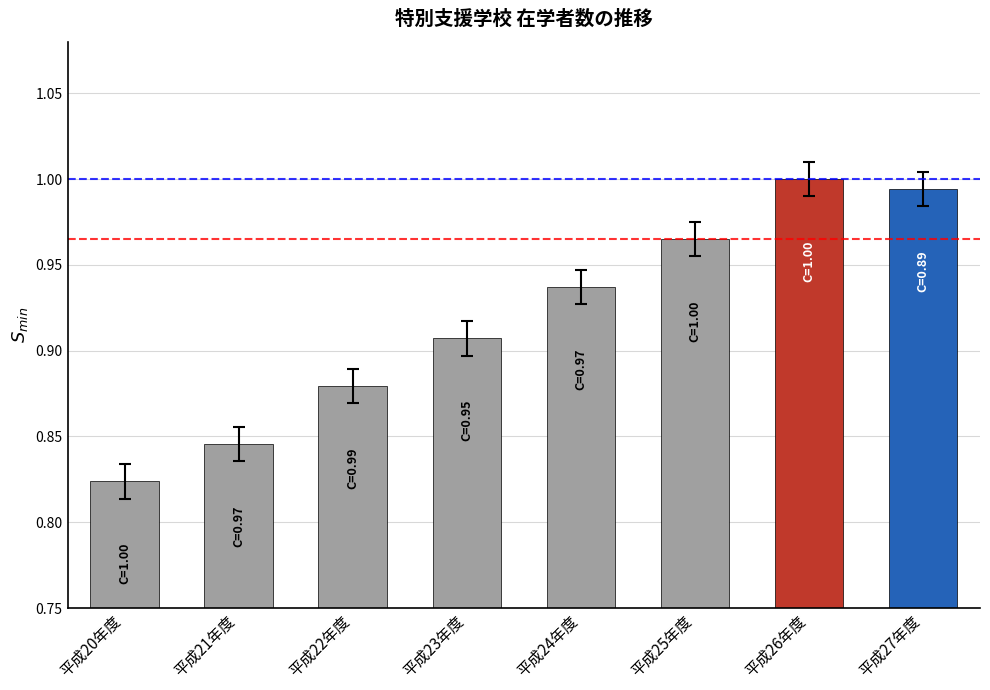

What is the label of the 7th bar from the right?

平成21年度